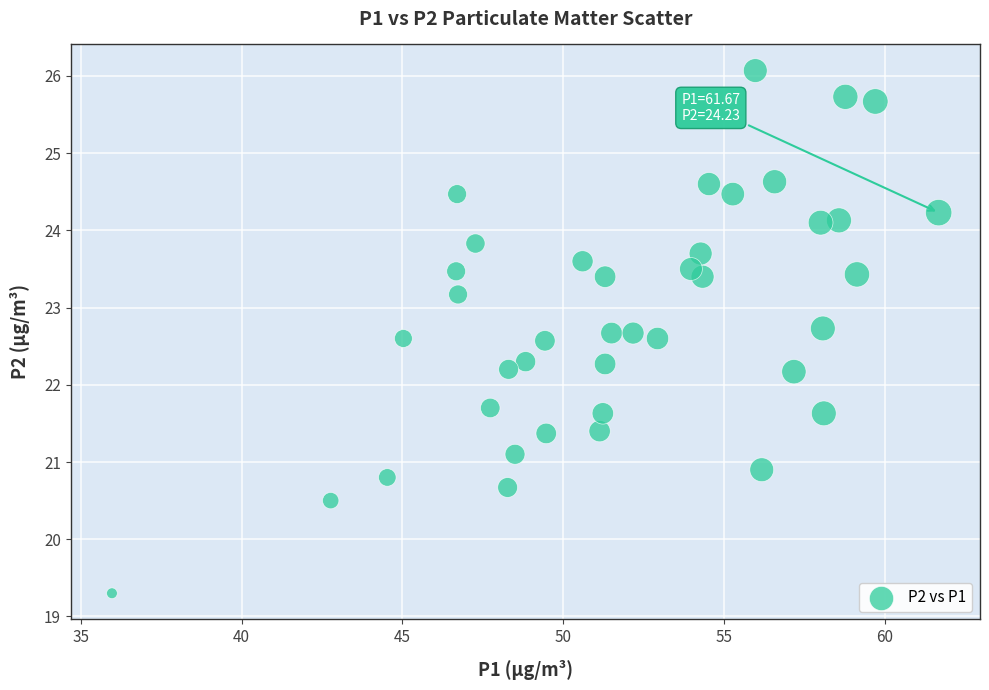

What is the range of X values (max minus min)?

25.7